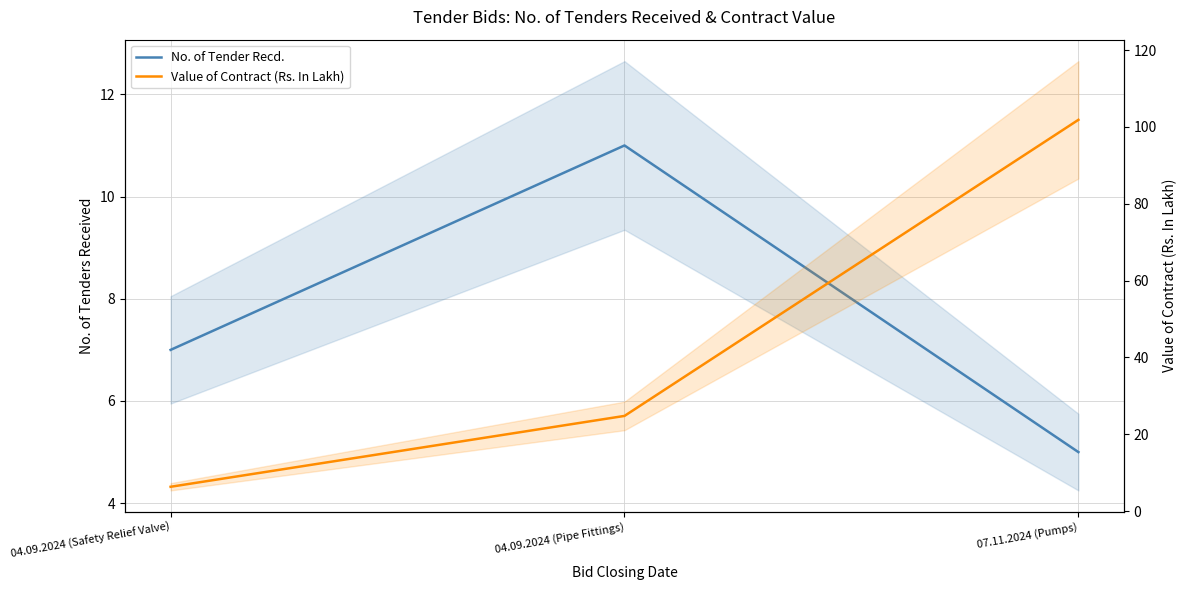

At how many categories does at least one series exceed 80?

1